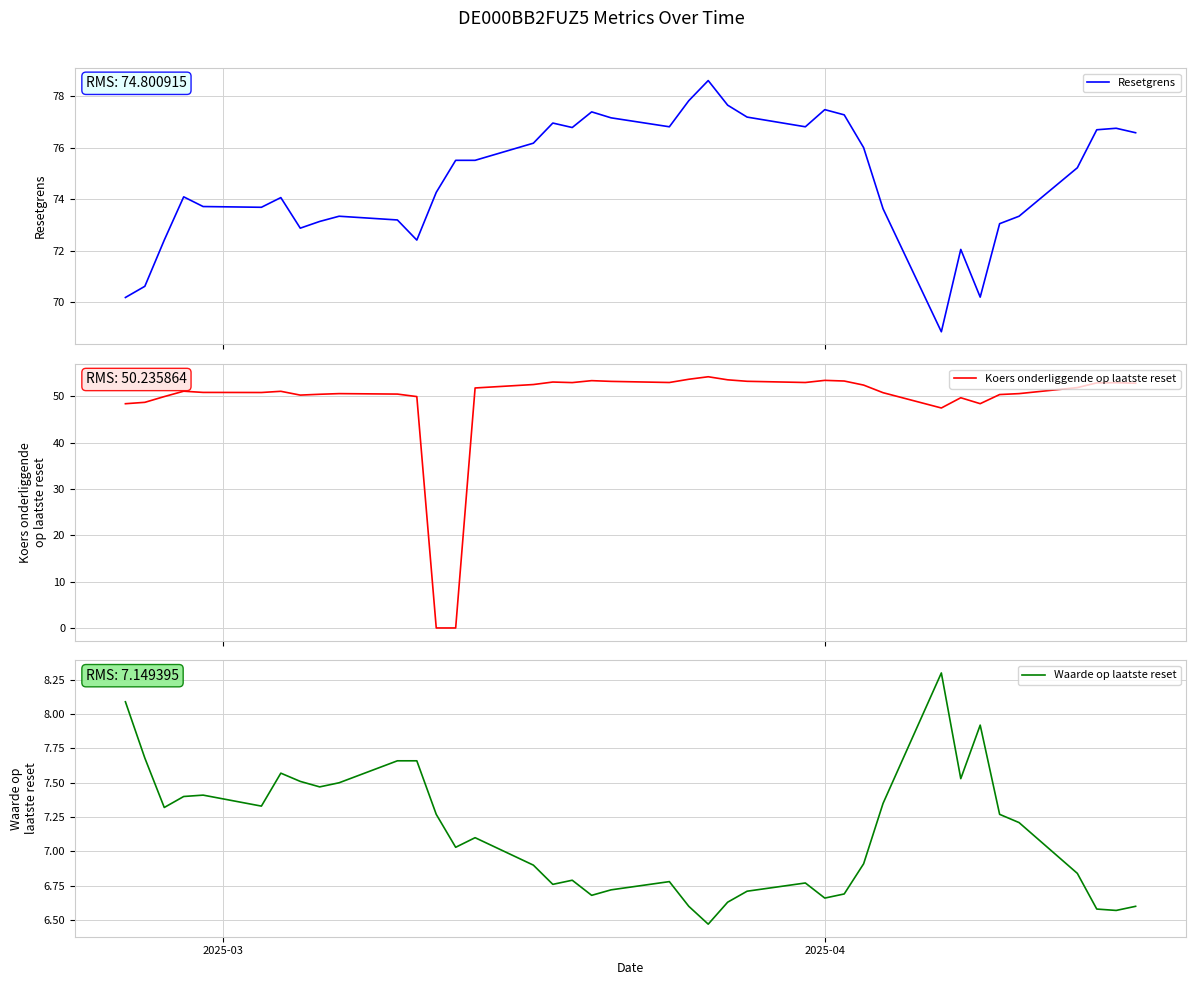

What is the highest value of the Koers onderliggende op laatste reset series?

54.2